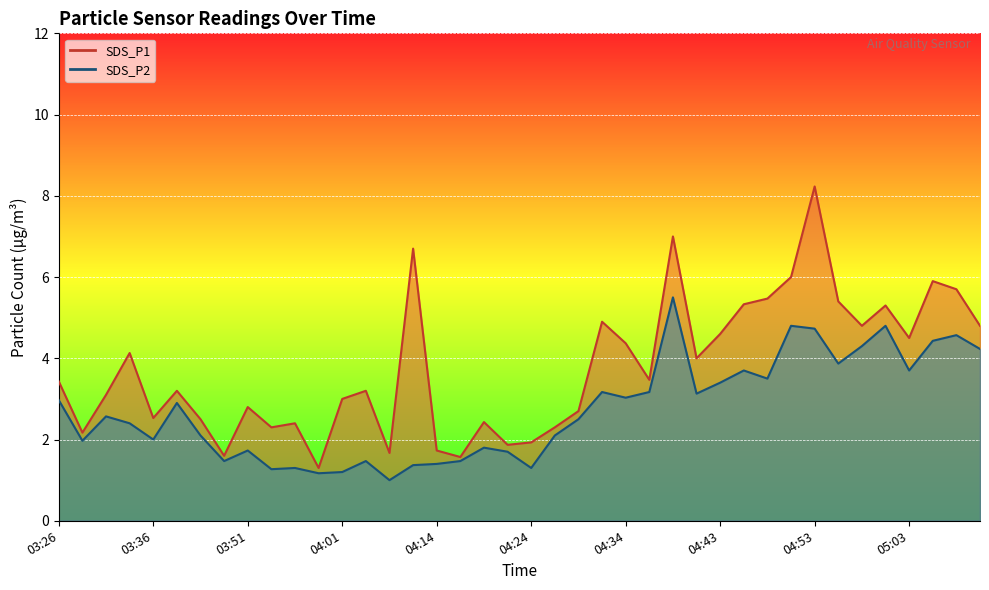

Which series has the widest spread of values?

SDS_P1